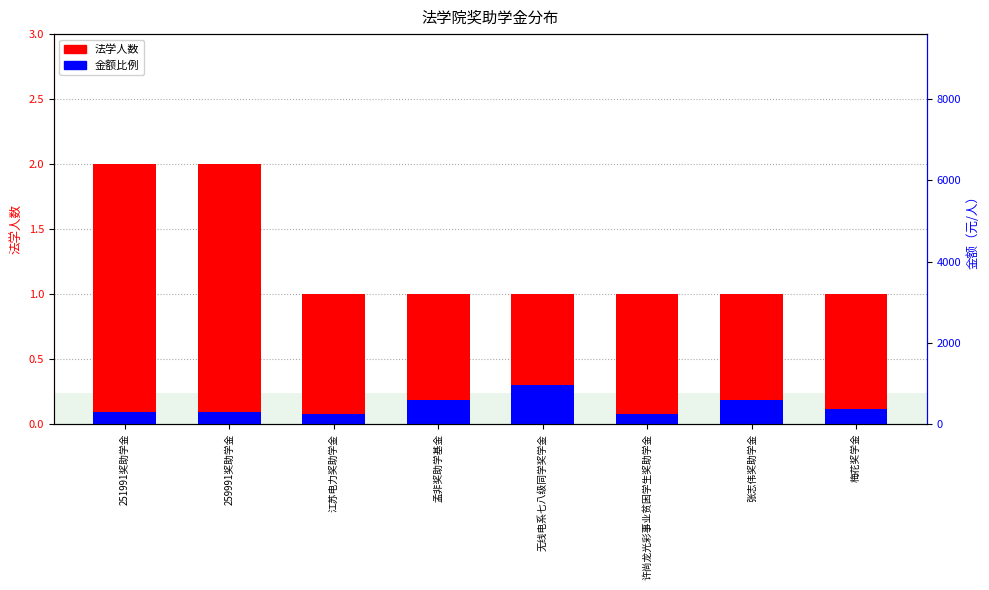

Between 251991奖助学金 and 许尚龙光彩事业贫困学生奖助学金, which series saw the biggest shift?

法学人数